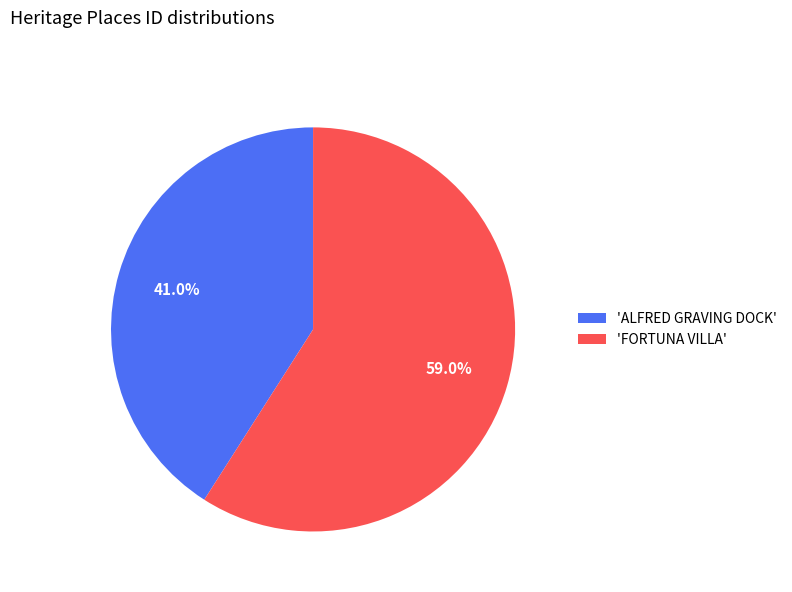

Which has a higher value, 'ALFRED GRAVING DOCK' or 'FORTUNA VILLA'?

'FORTUNA VILLA'